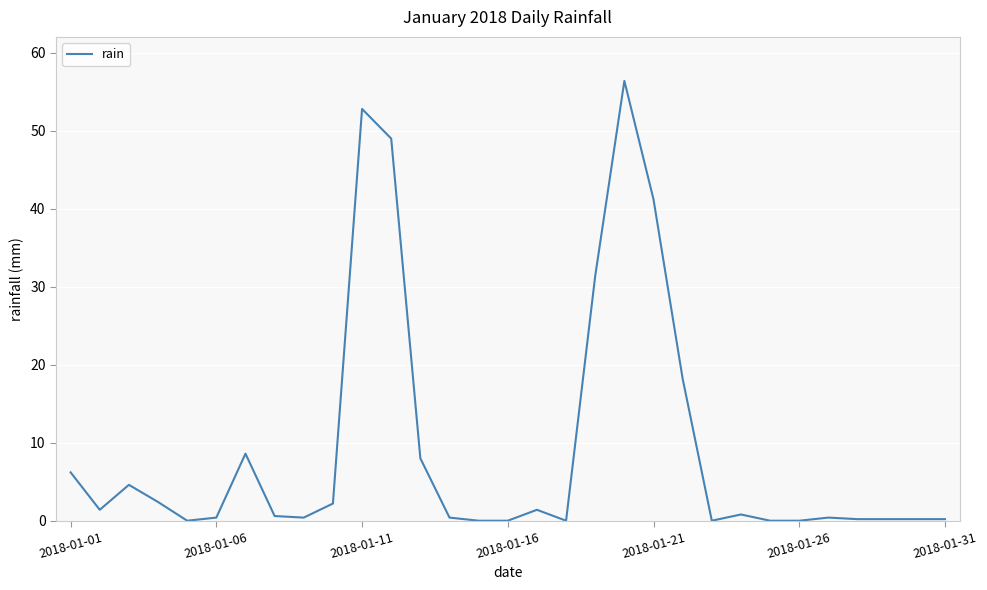

What is the maximum value shown in the chart?

56.4